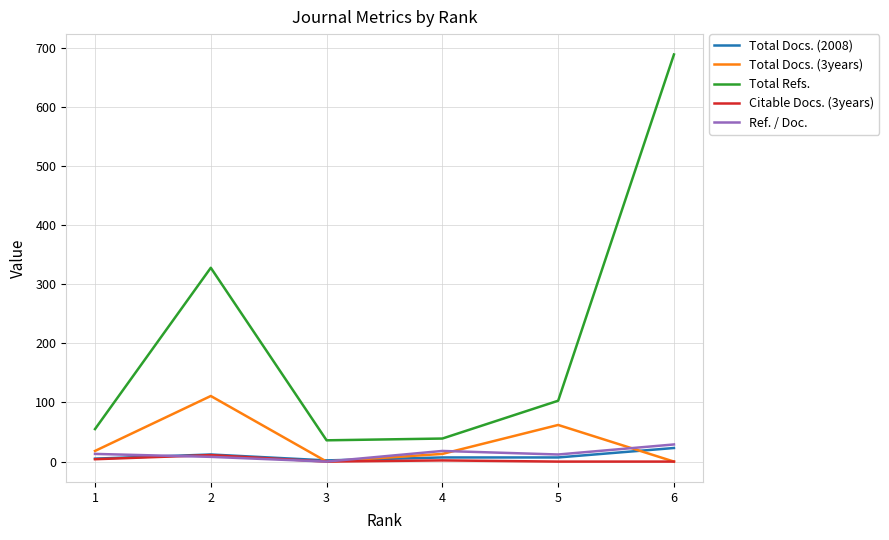

How many lines are shown in the chart?

5